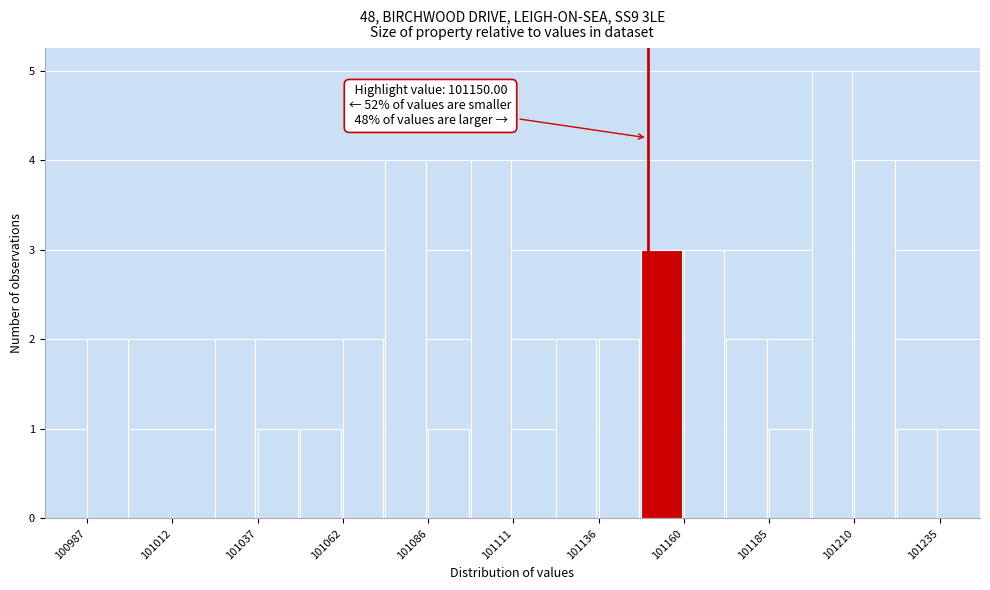

Around what value on the x-axis is the tallest bar? Give the approximate position of its centre, as read against the axis.

101205